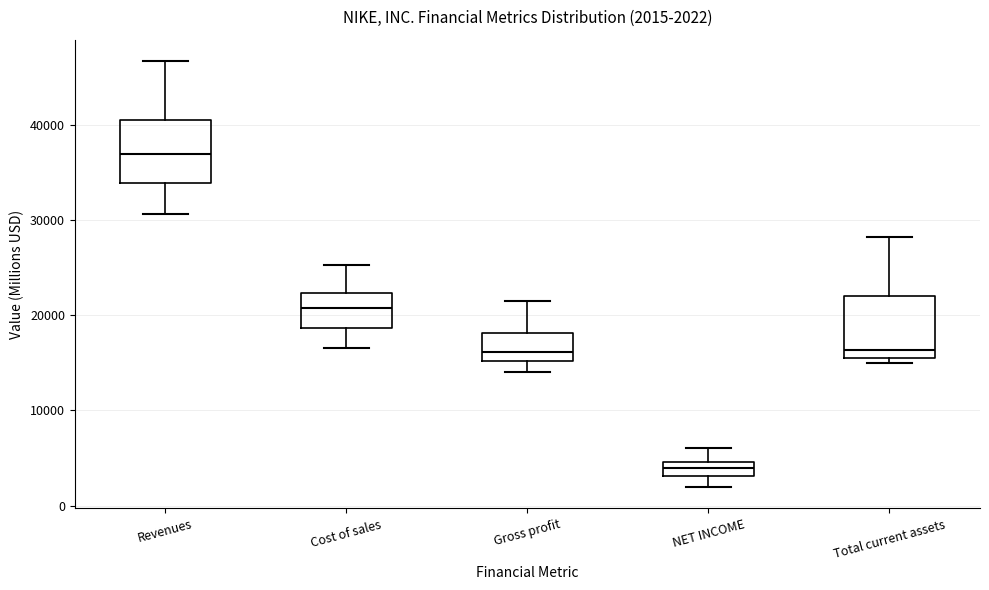

Which box has the lowest median line?

NET INCOME